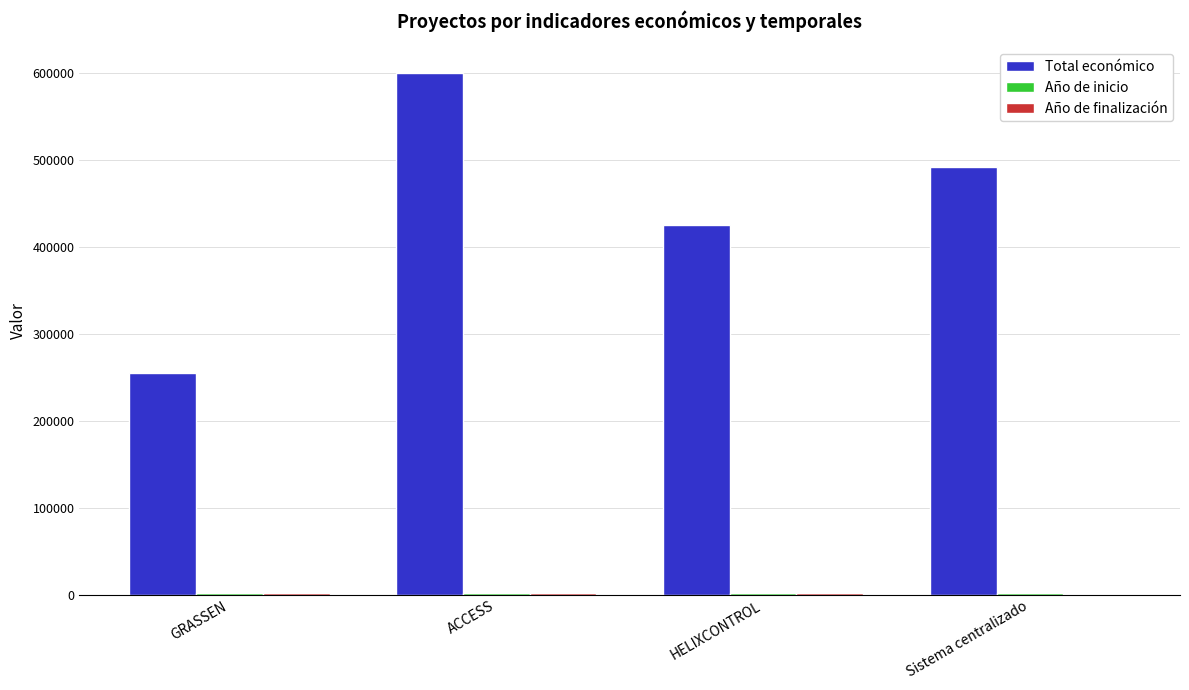

Which series changed the most between GRASSEN and Sistema centralizado?

Total económico